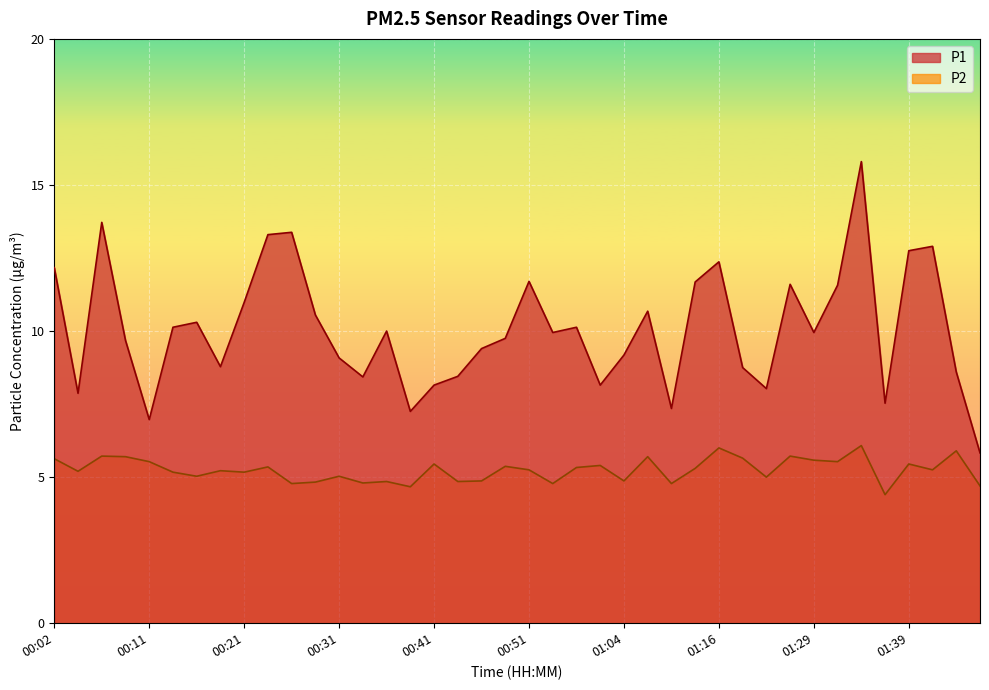

What is the difference between the second highest and second lowest values in the P1 series?

6.8